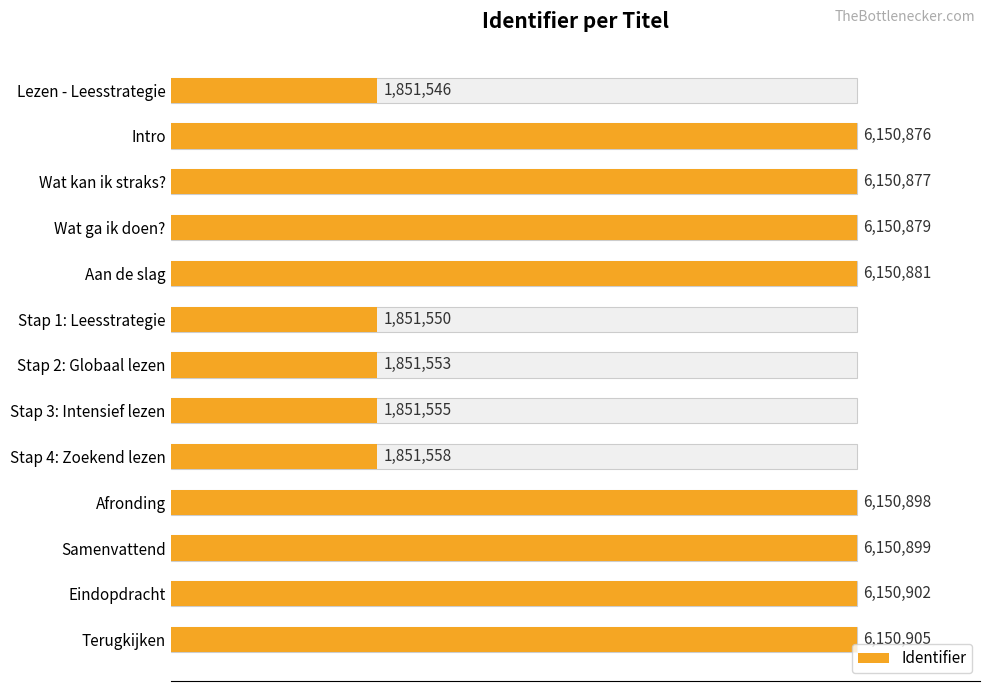

The chart shows a value of 6150876 at Intro. True or false?

True